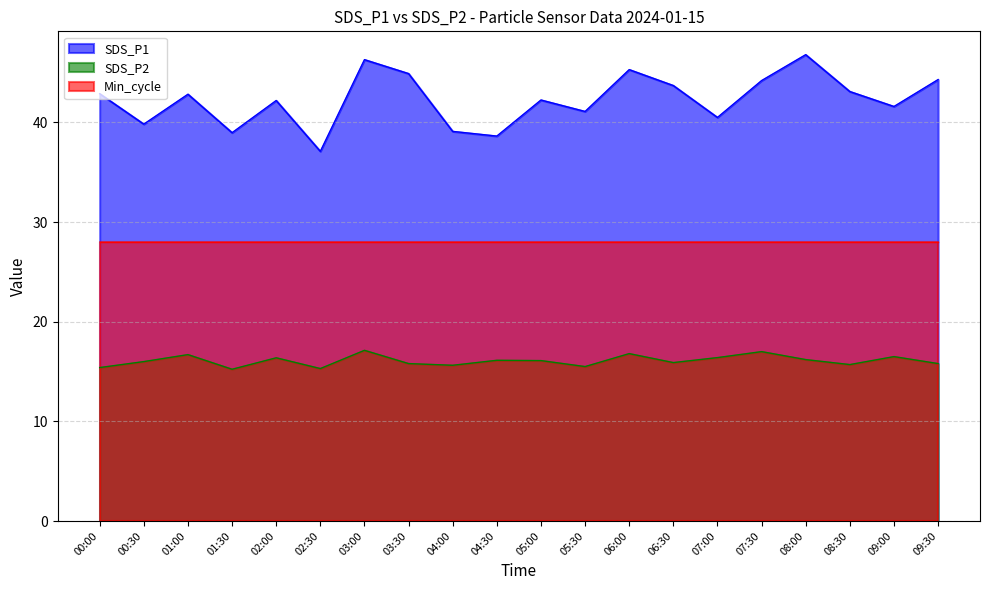

What is the difference between the SDS_P2 values at 06:30 and 07:30?

1.1